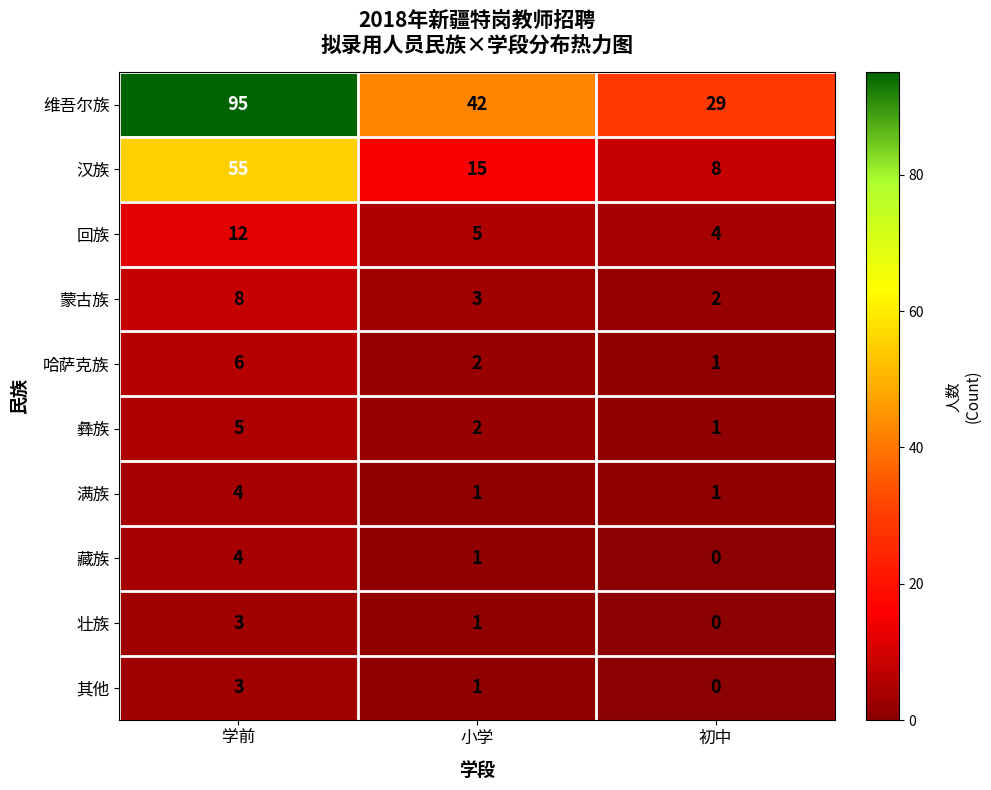

Is the value of 回族 at 初中 greater than the value of 哈萨克族 at 学前?

No